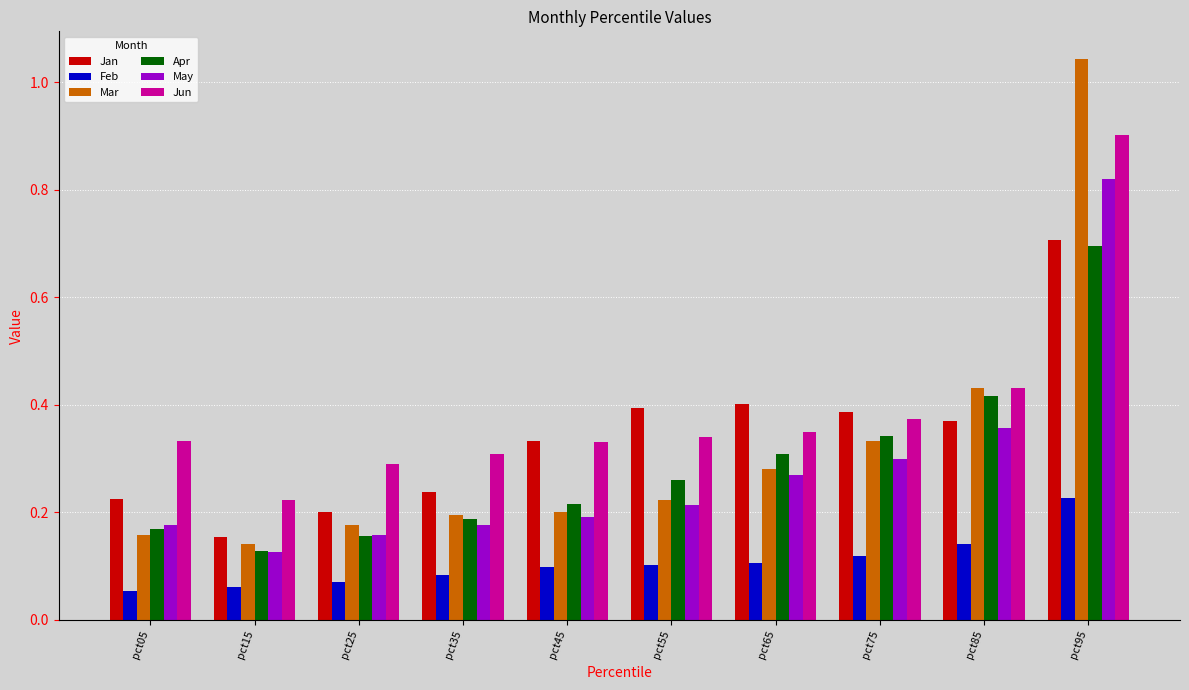

Between pct15 and pct95, which series saw the biggest shift?

Mar